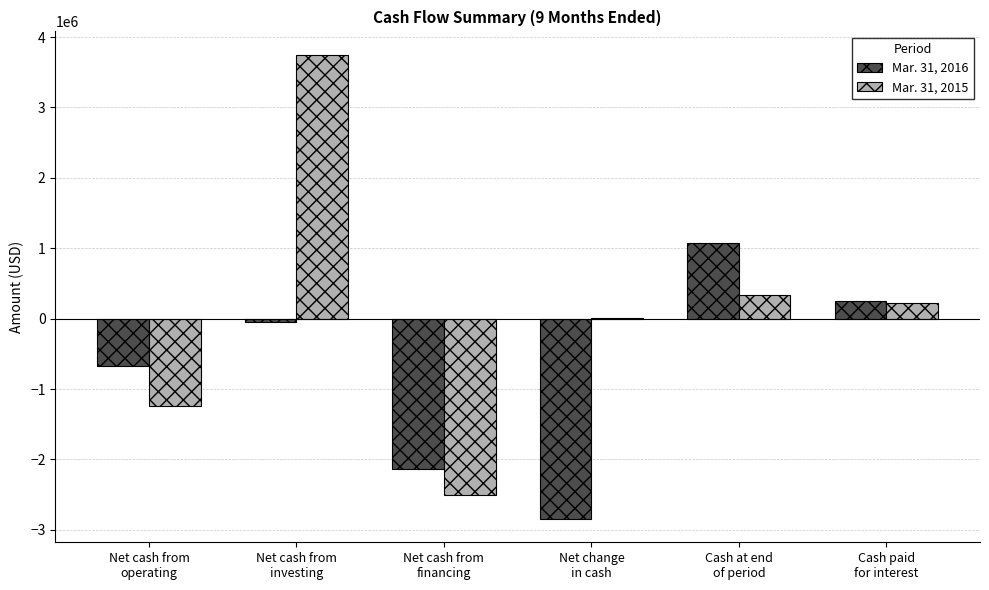

How many groups of bars are there?

6